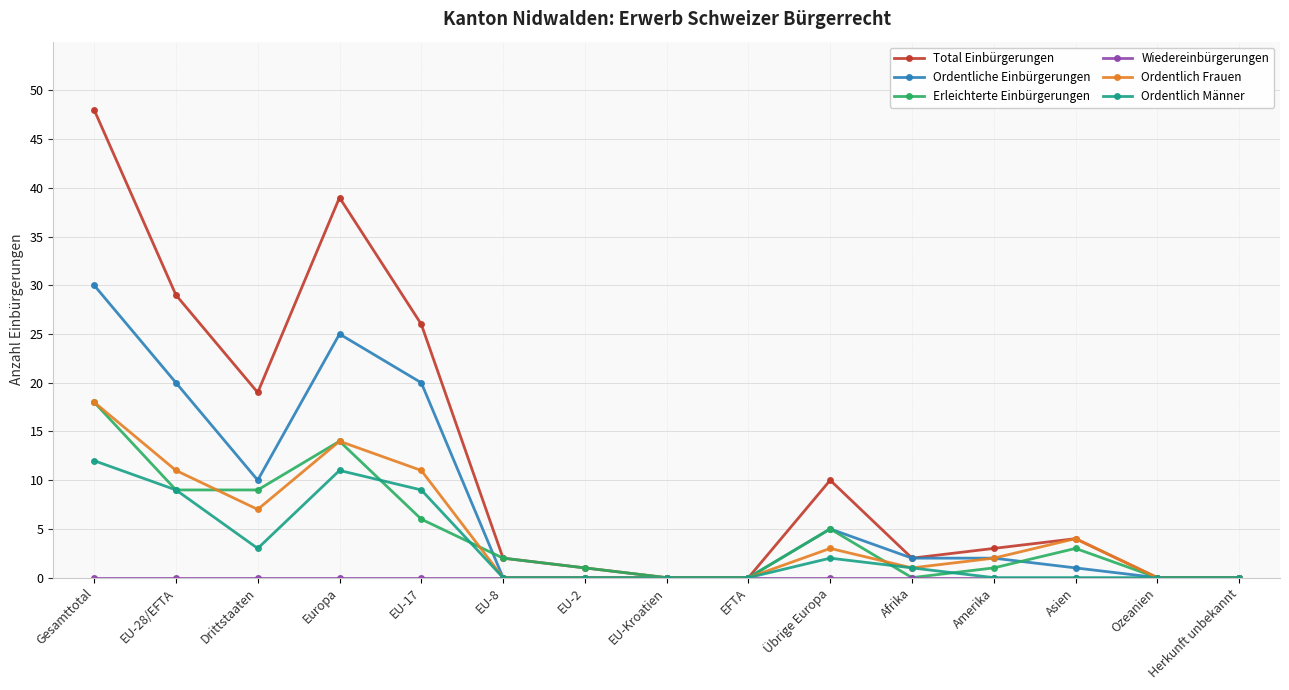

What position from the right is Gesamttotal?

15